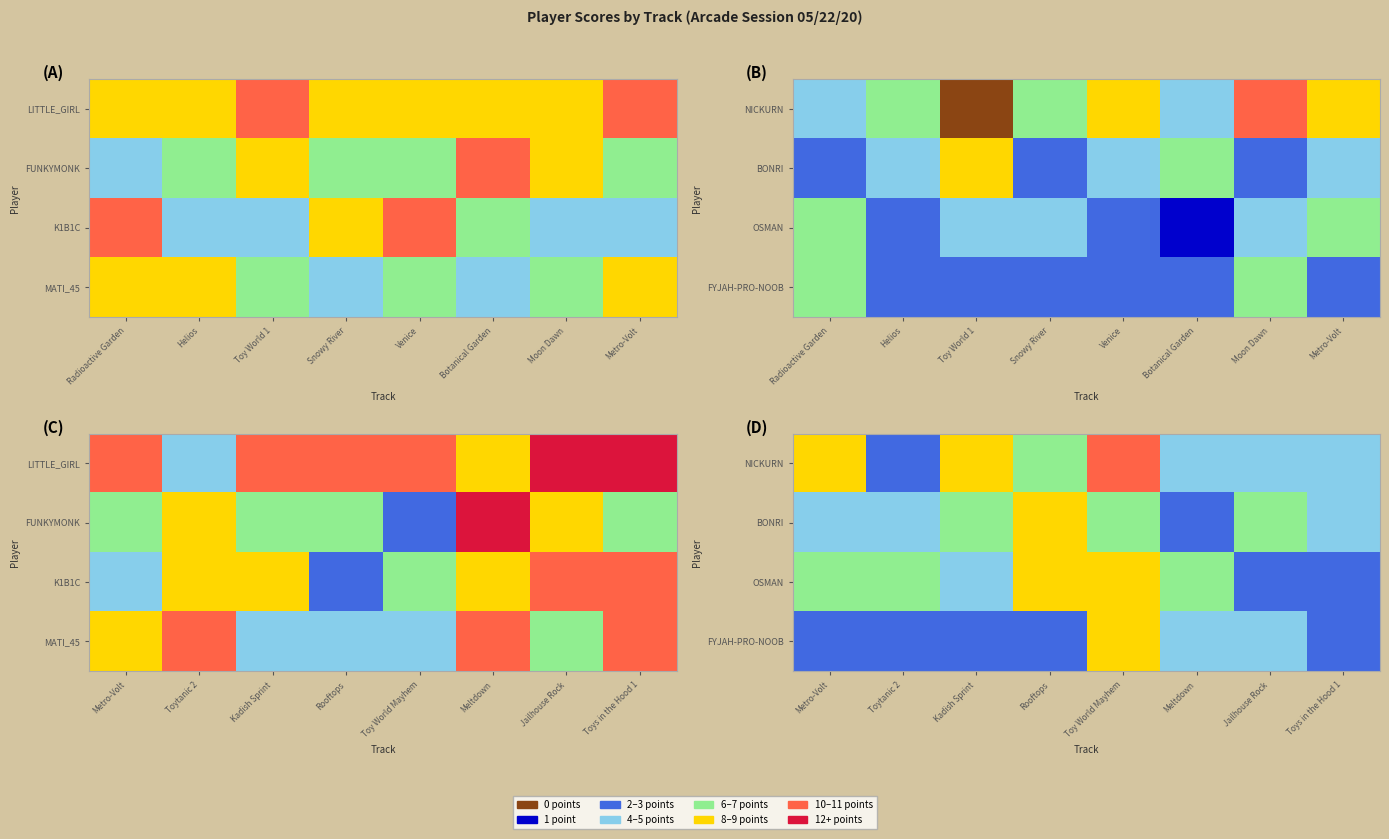

The value of FYJAH-PRO-NOOB at Toys in the Hood 1 is 2. True or false?

True